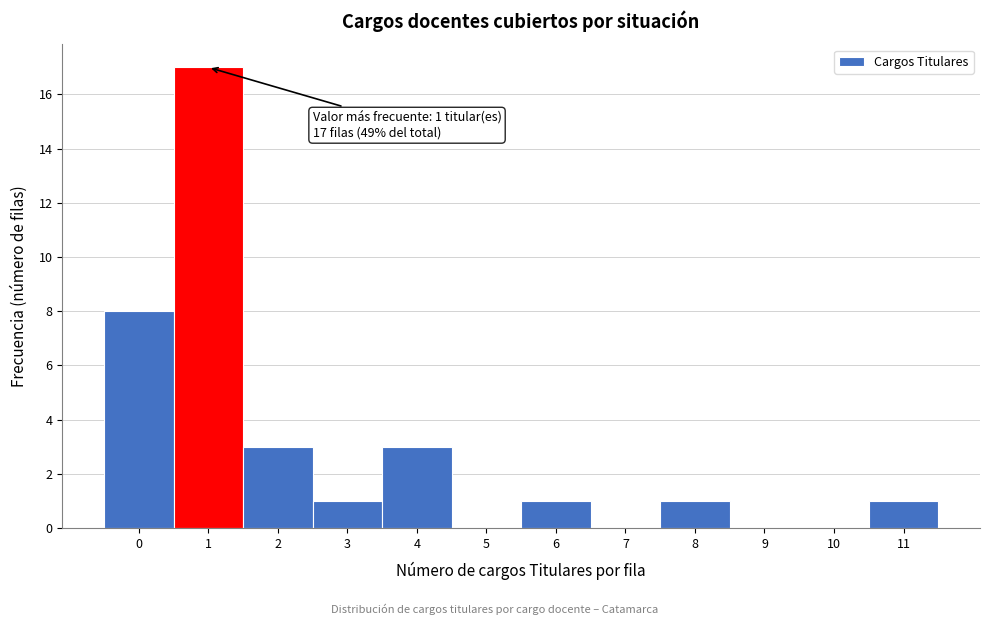

Which range on the x-axis has the tallest bar?

0.5 to 1.5